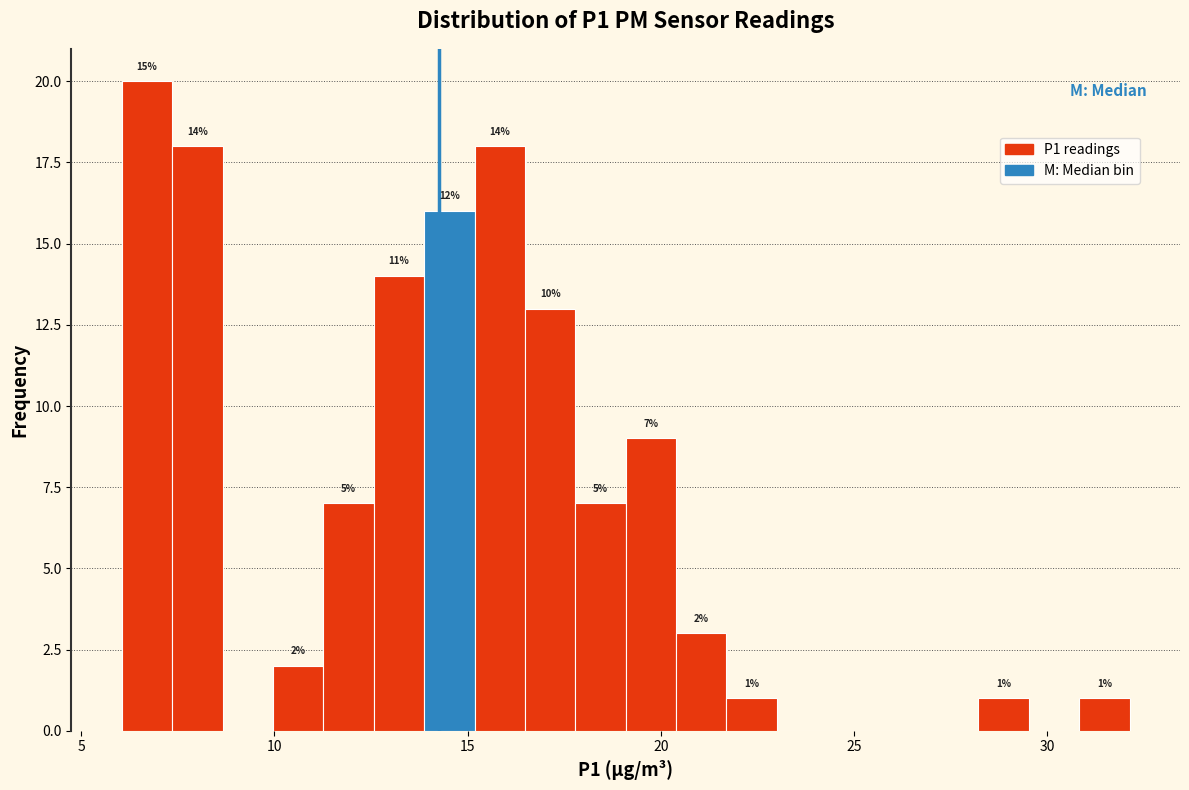

Around what value on the x-axis is the tallest bar? Give the approximate position of its centre, as read against the axis.

6.5